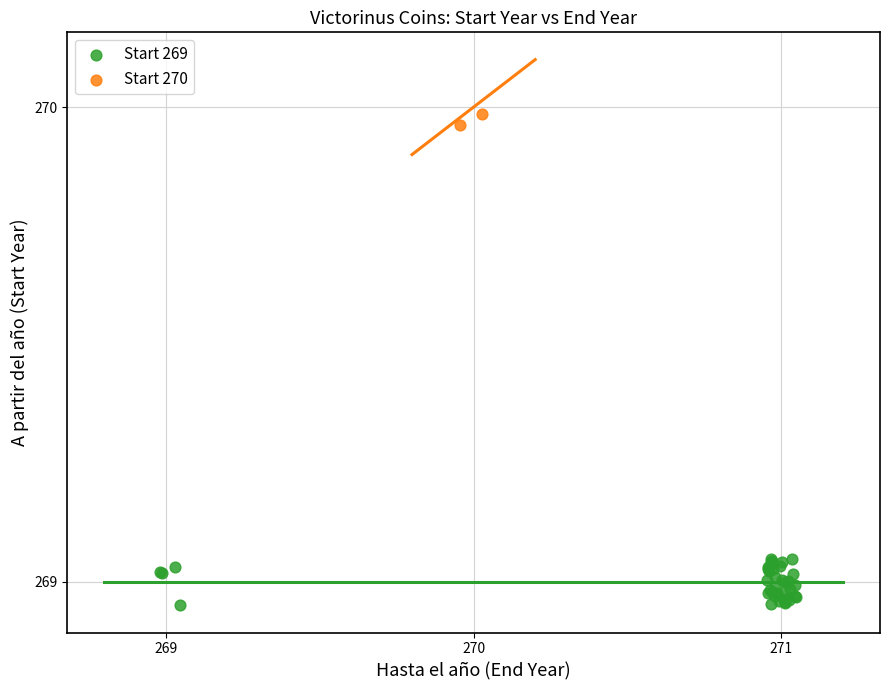

What are all the series names shown in the legend?

Start 269, Start 270